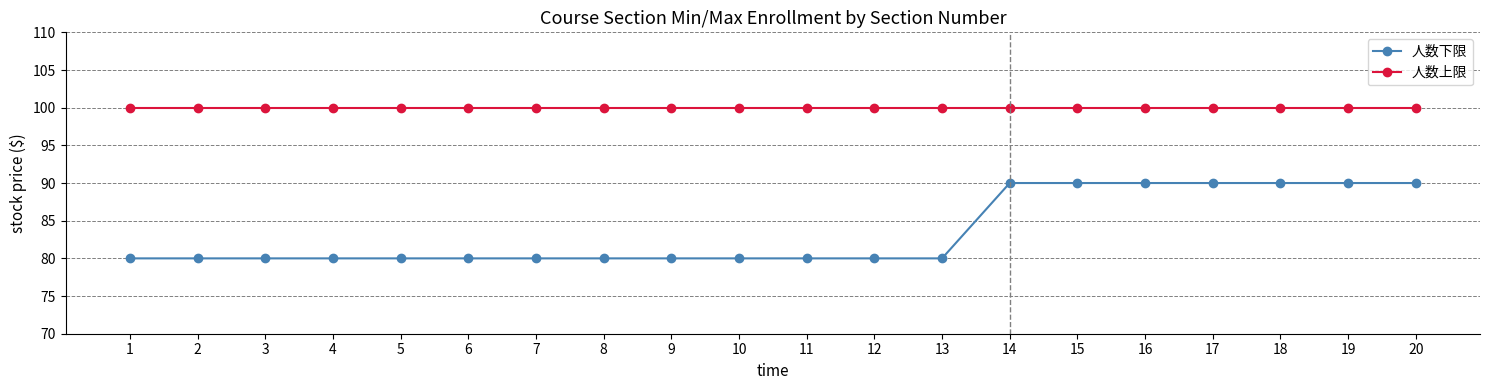

How many lines are shown in the chart?

2